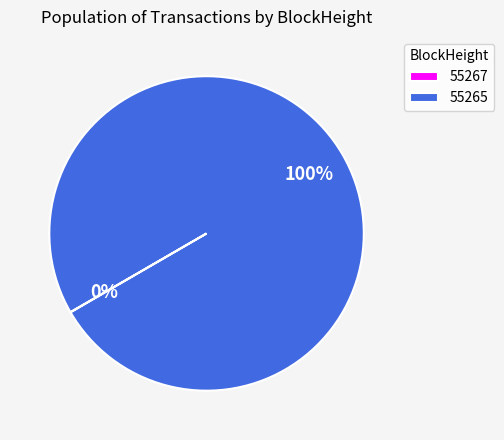

The 55265 slice represents 100% of the pie. True or false?

True